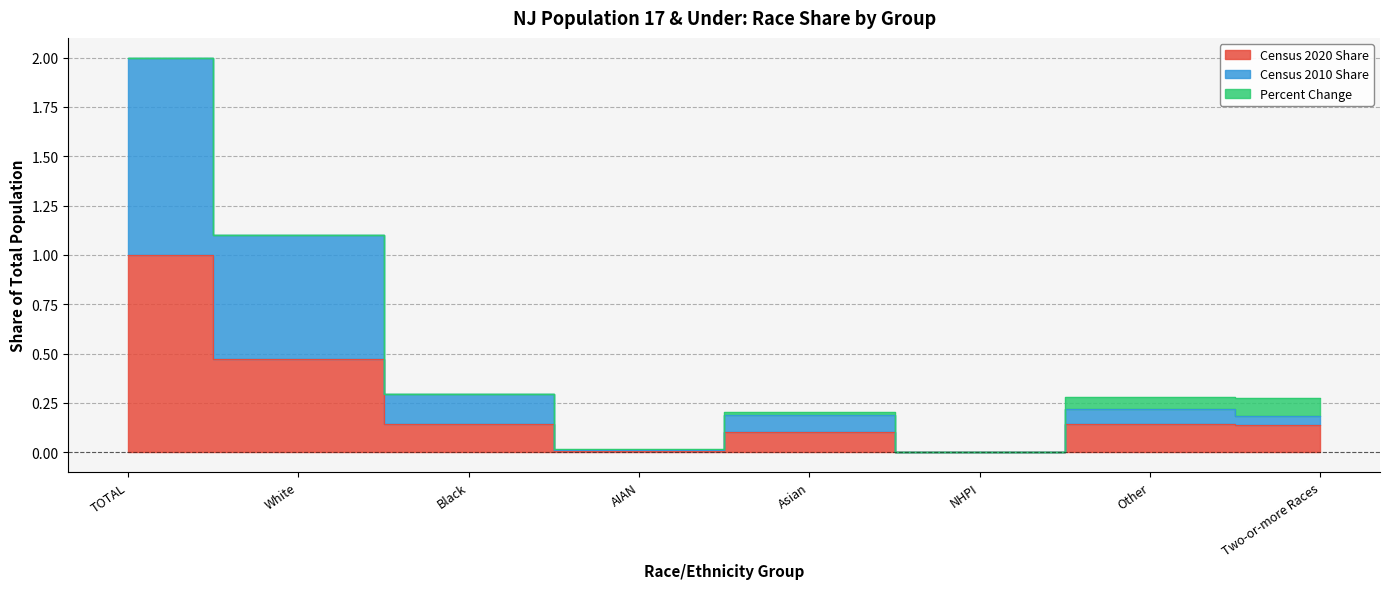

True or false: Census 2010 Share and Census 2020 Share cross at least once.

False